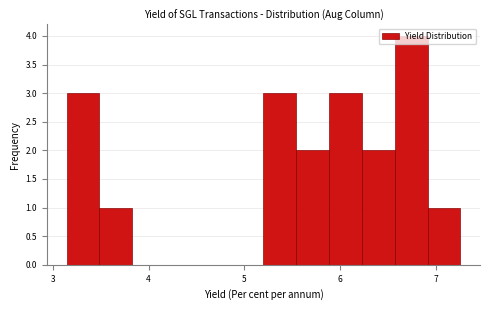

Around what value on the x-axis is the tallest bar? Give the approximate position of its centre, as read against the axis.

6.7